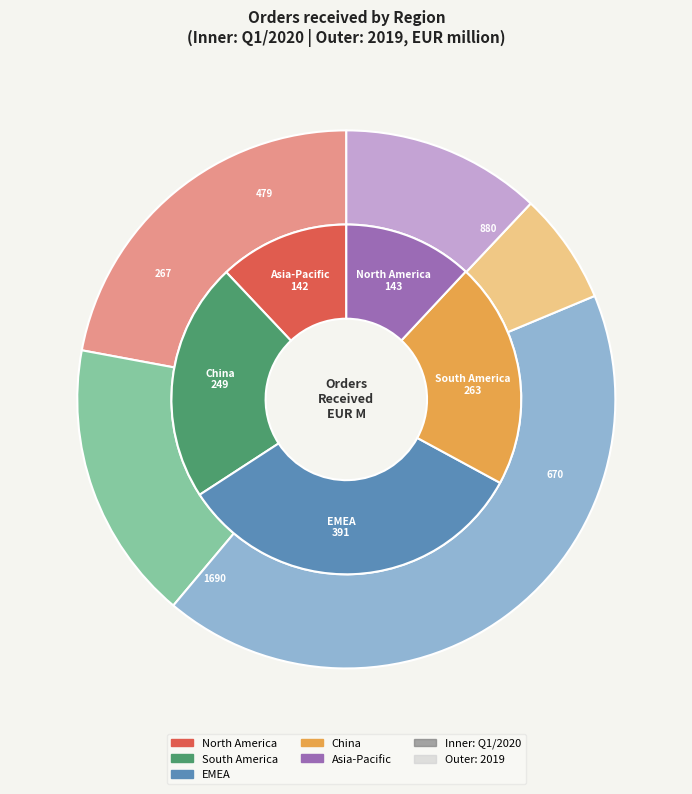

Is Asia-Pacific the majority of the pie?

No